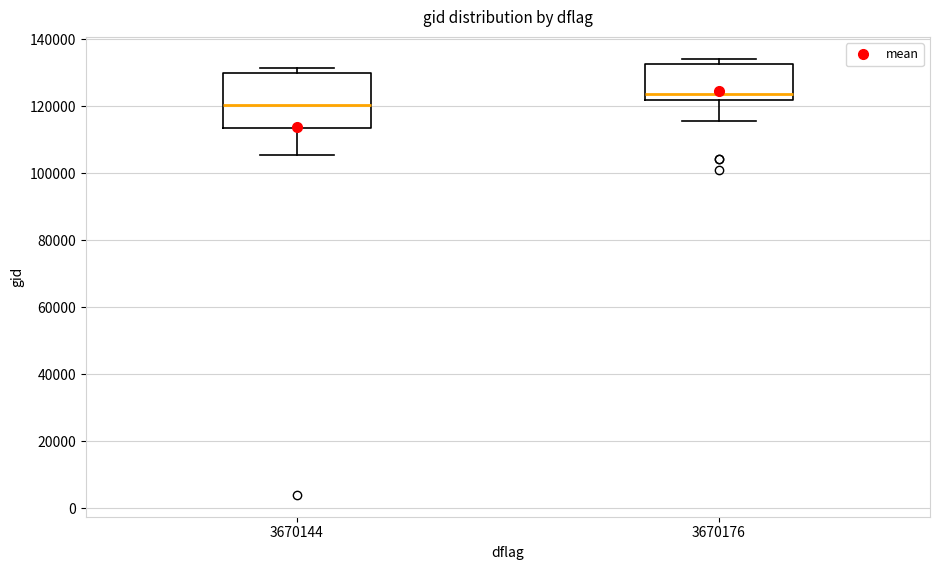

Comparing the boxes themselves (not the whiskers), which one is the tallest?

3670144